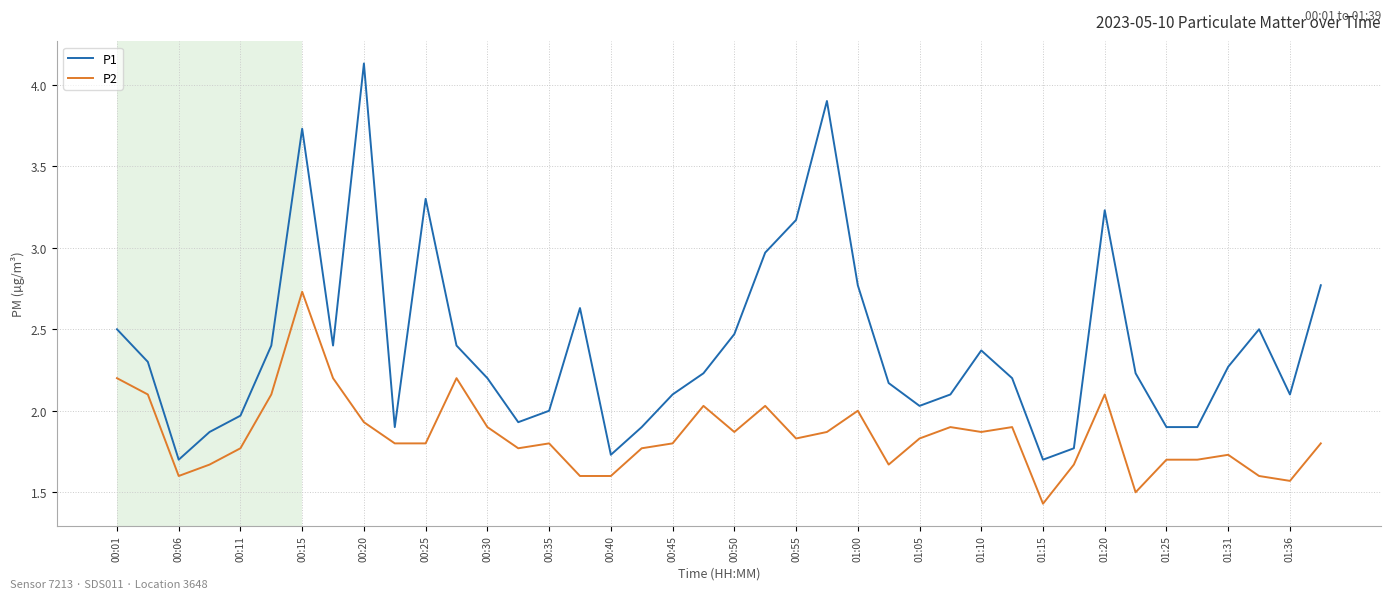

In P1, how many points are higher than both neighbors (excluding endpoints)?

8